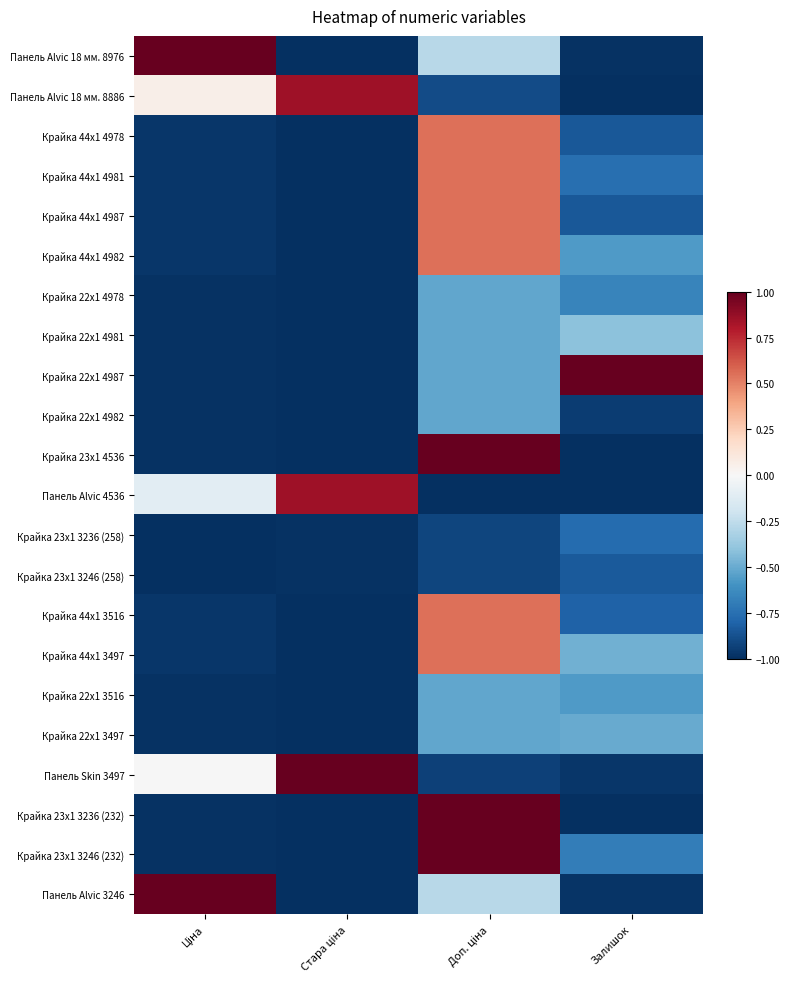

Which series changed the most between Доп. ціна and Залишок?

Крайка 23x1 4536